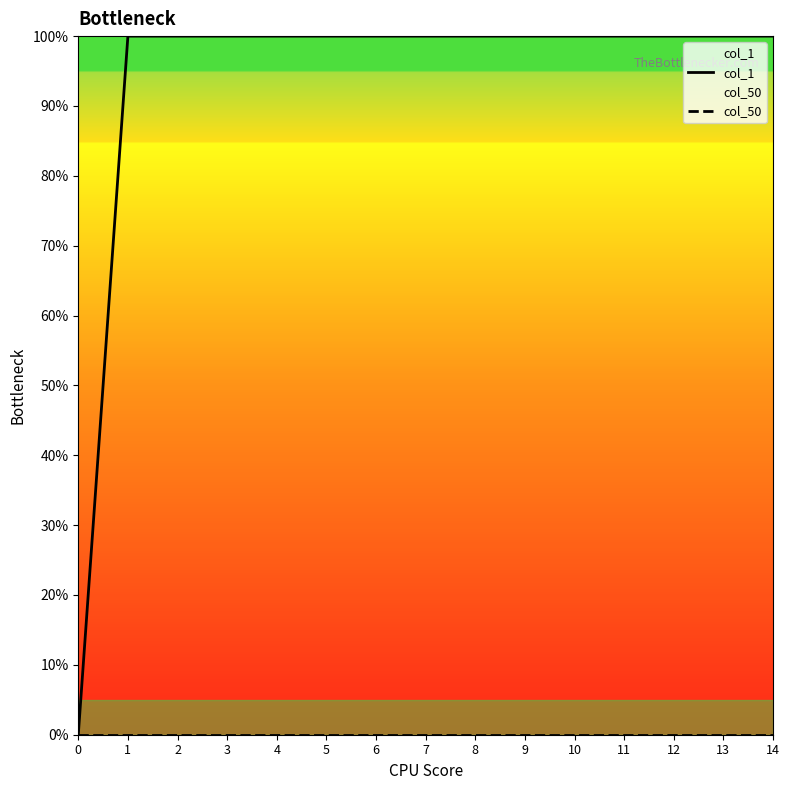

What is the maximum value for col_1?

1